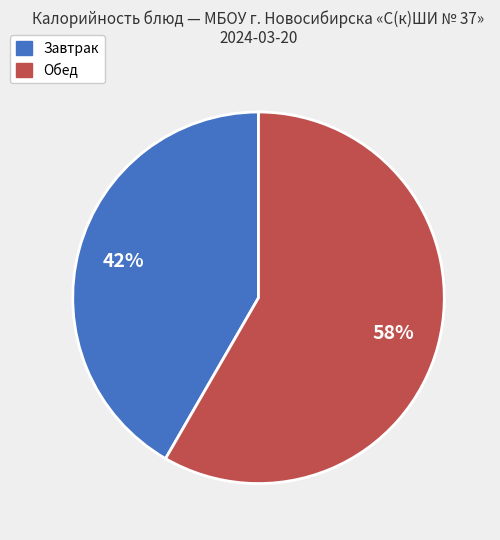

Is there a majority slice in this chart?

Yes